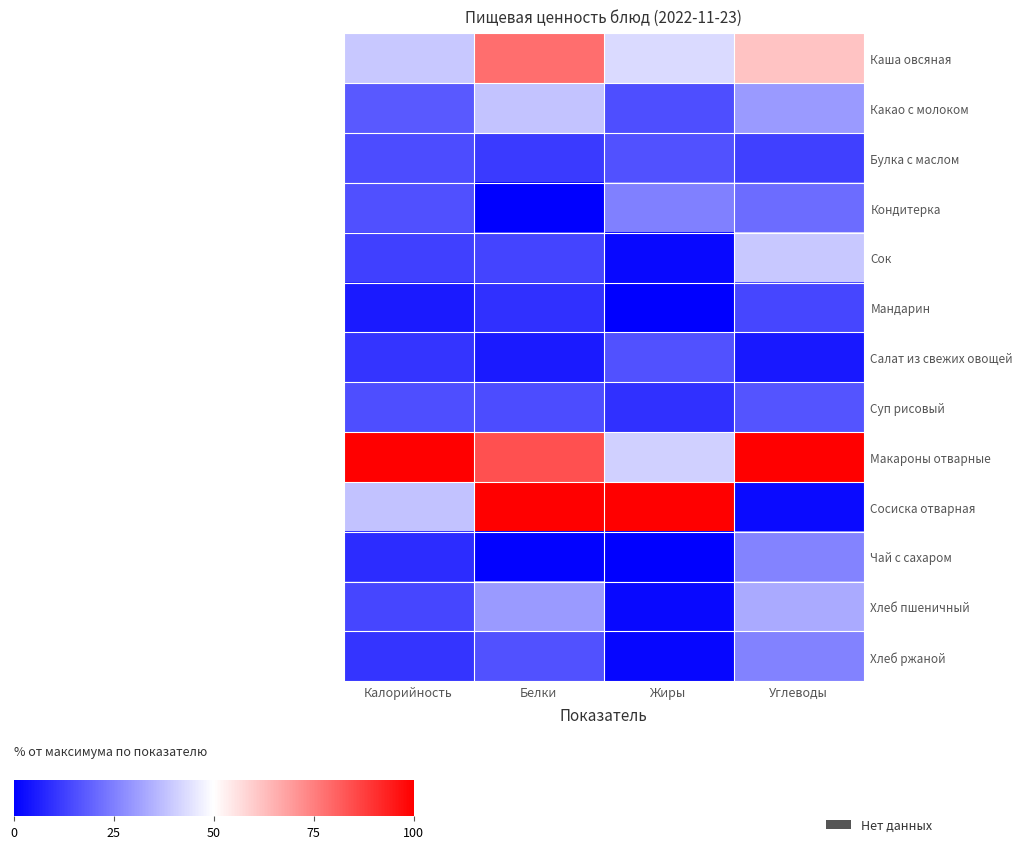

What is the maximum value shown in the chart?

100.0